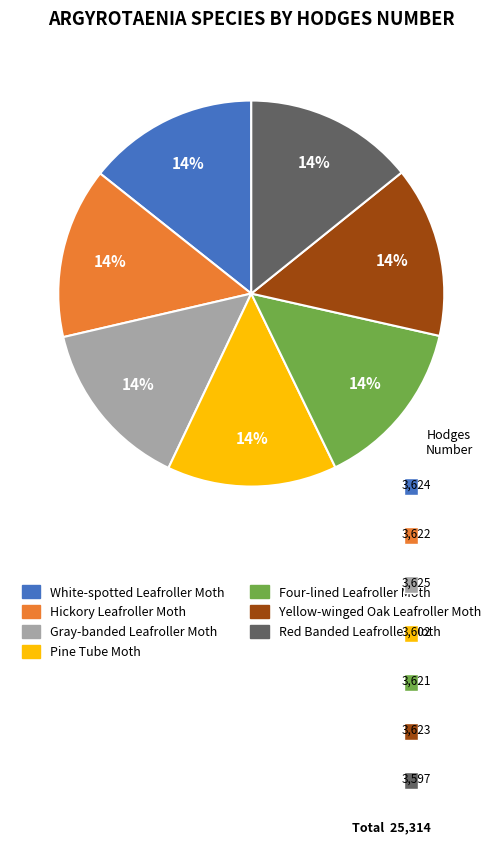

Is the sum of Four-lined Leafroller Moth and White-spotted Leafroller Moth greater than half?

No